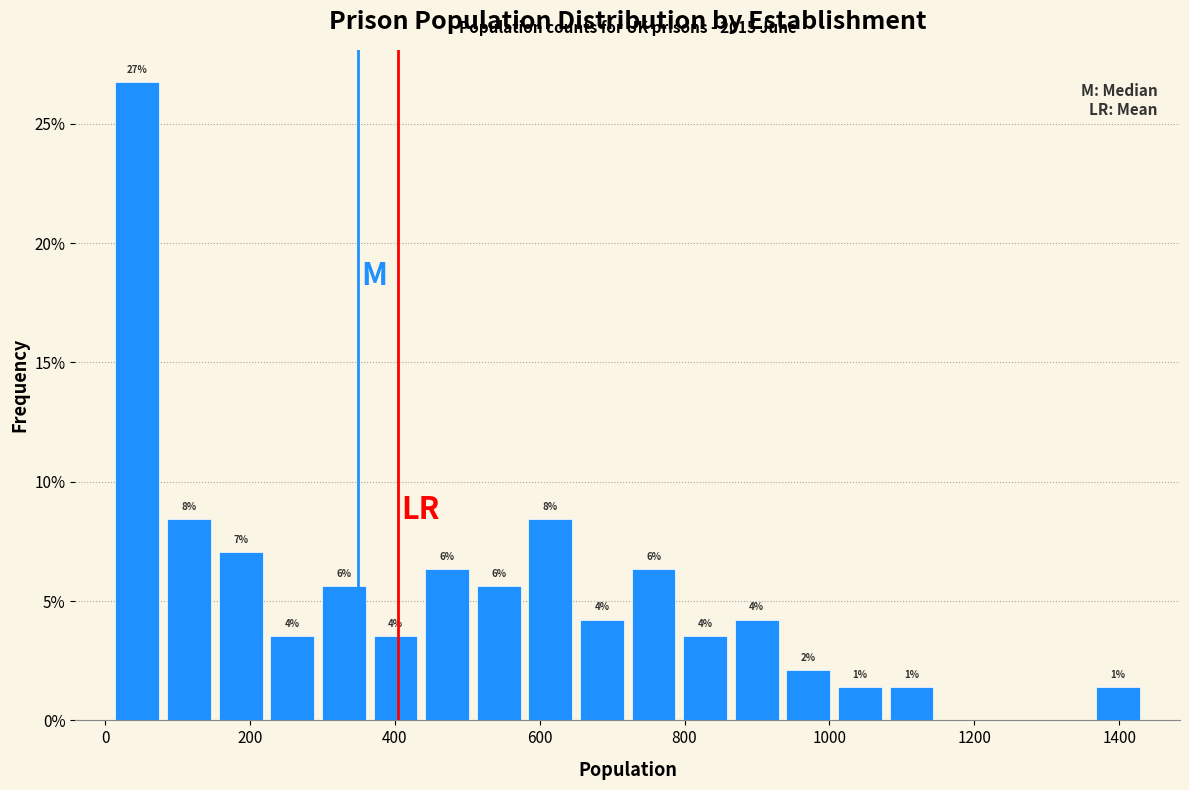

Read against the x-axis, roughly where is the centre of the tallest bar?

40